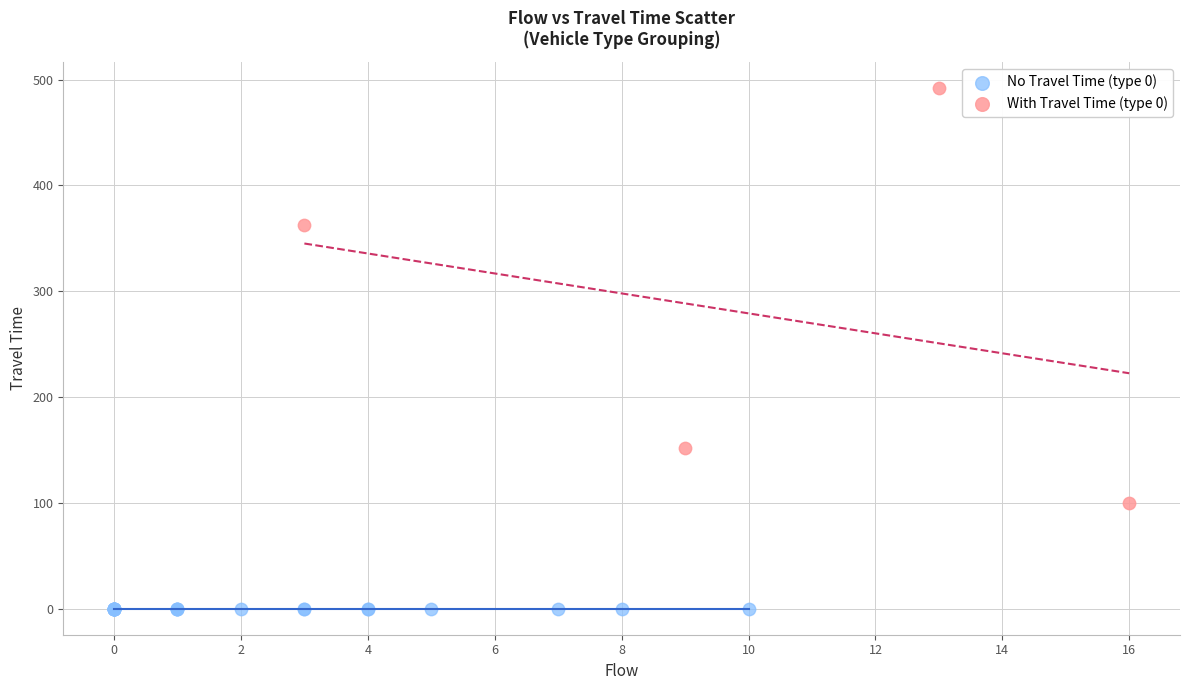

Which series reaches the minimum Y coordinate?

No Travel Time (type 0)